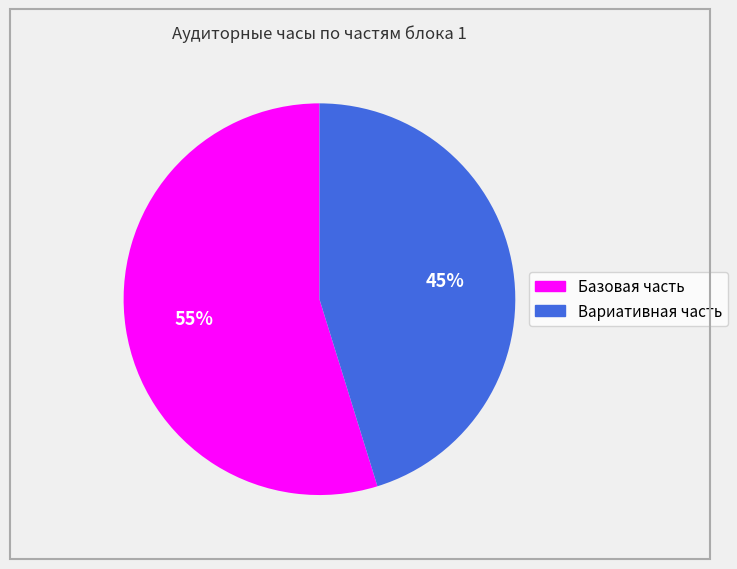

Does Базовая часть represent more than half of the total?

Yes